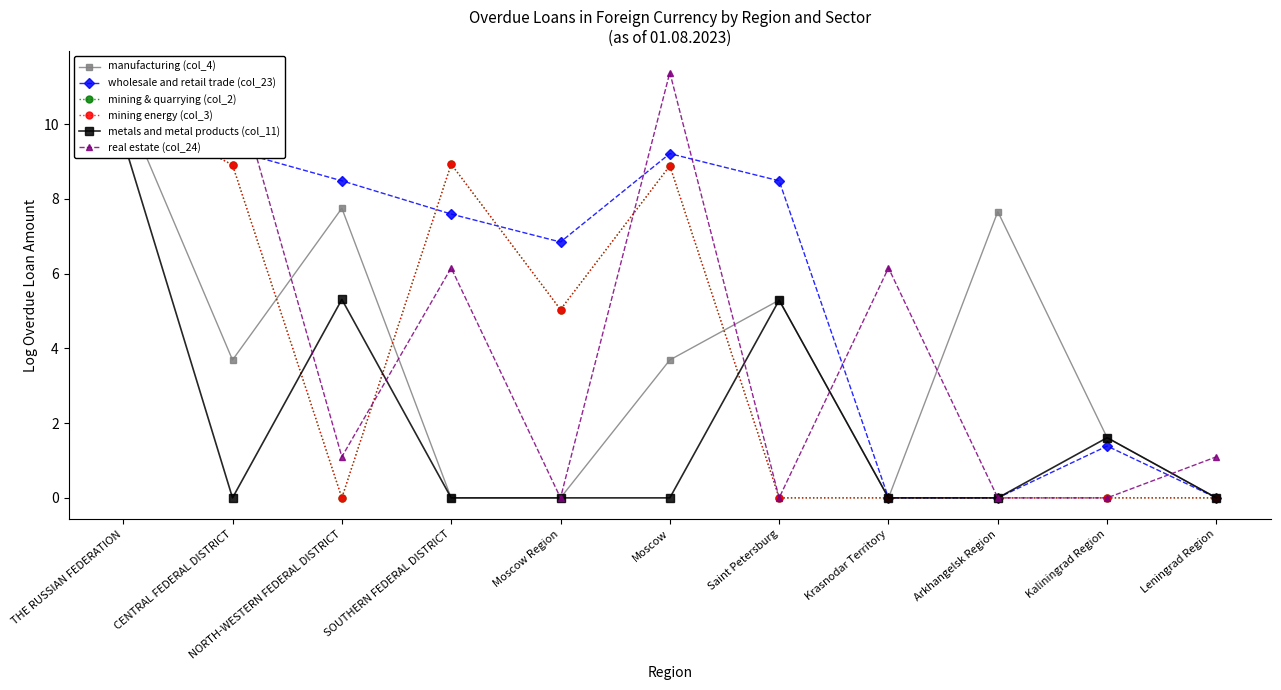

What is the difference between the highest and lowest values at Saint Petersburg?

8.5